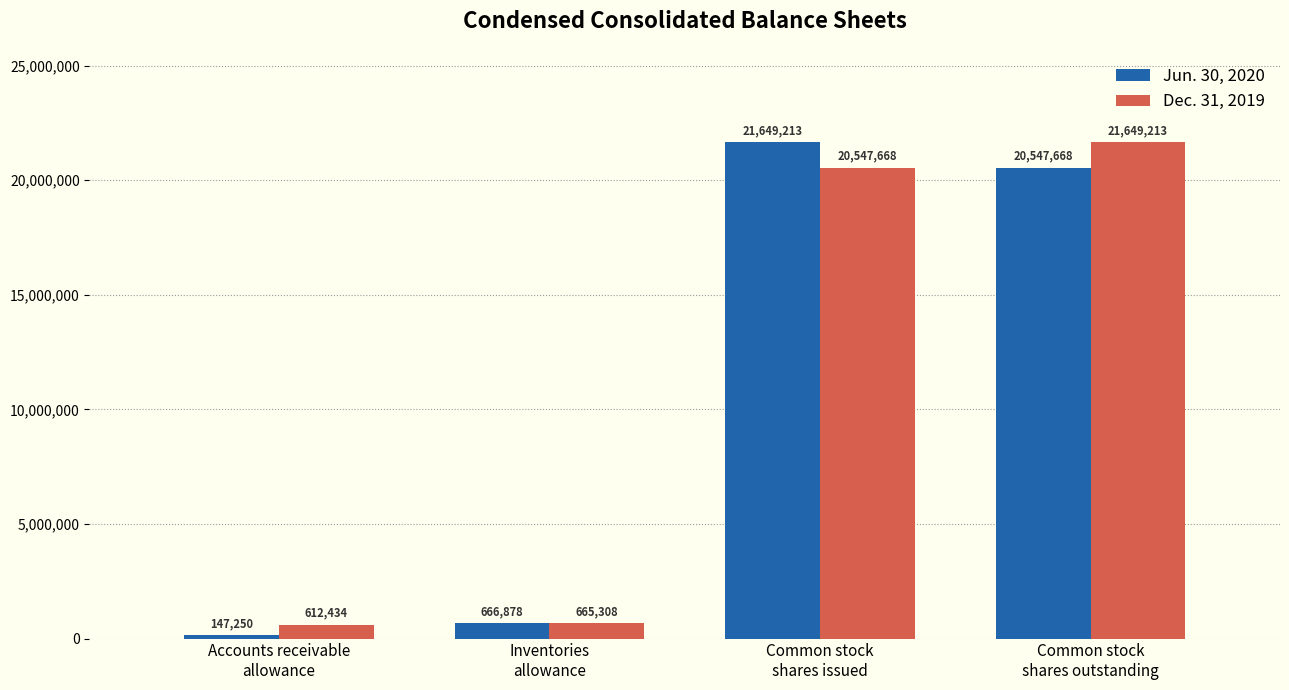

What is the label of the 3rd bar from the left?

Common stock
shares issued